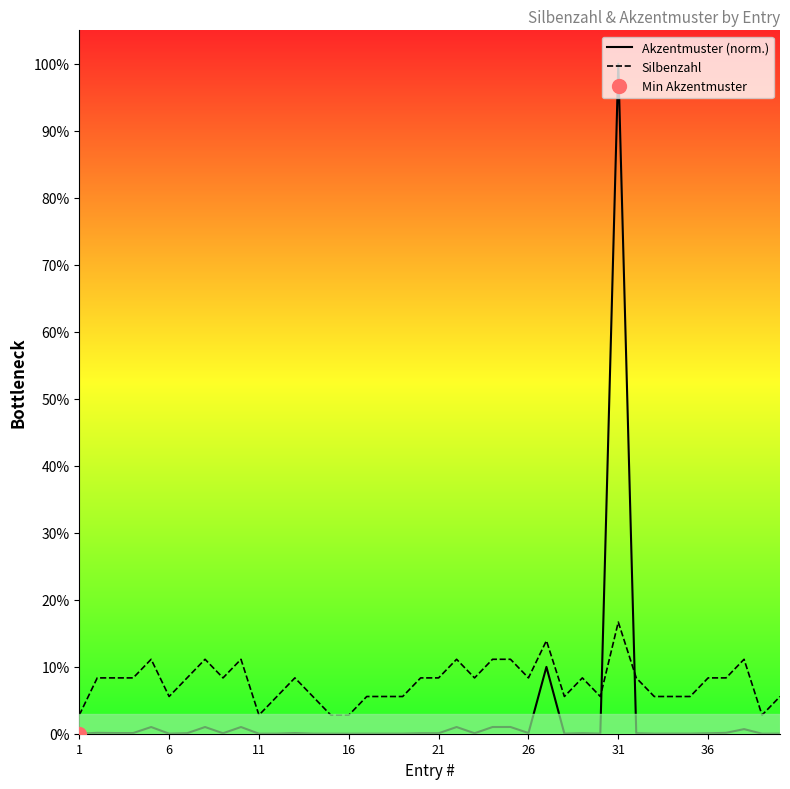

How many lines are shown in the chart?

2